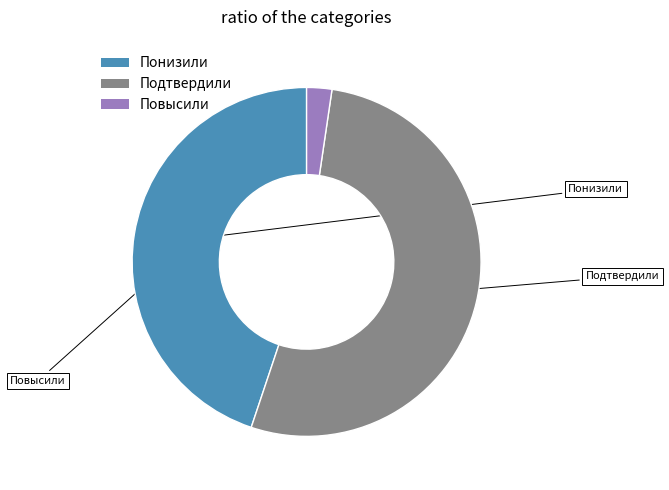

Do Повысили and Подтвердили together represent more than half of the pie?

Yes